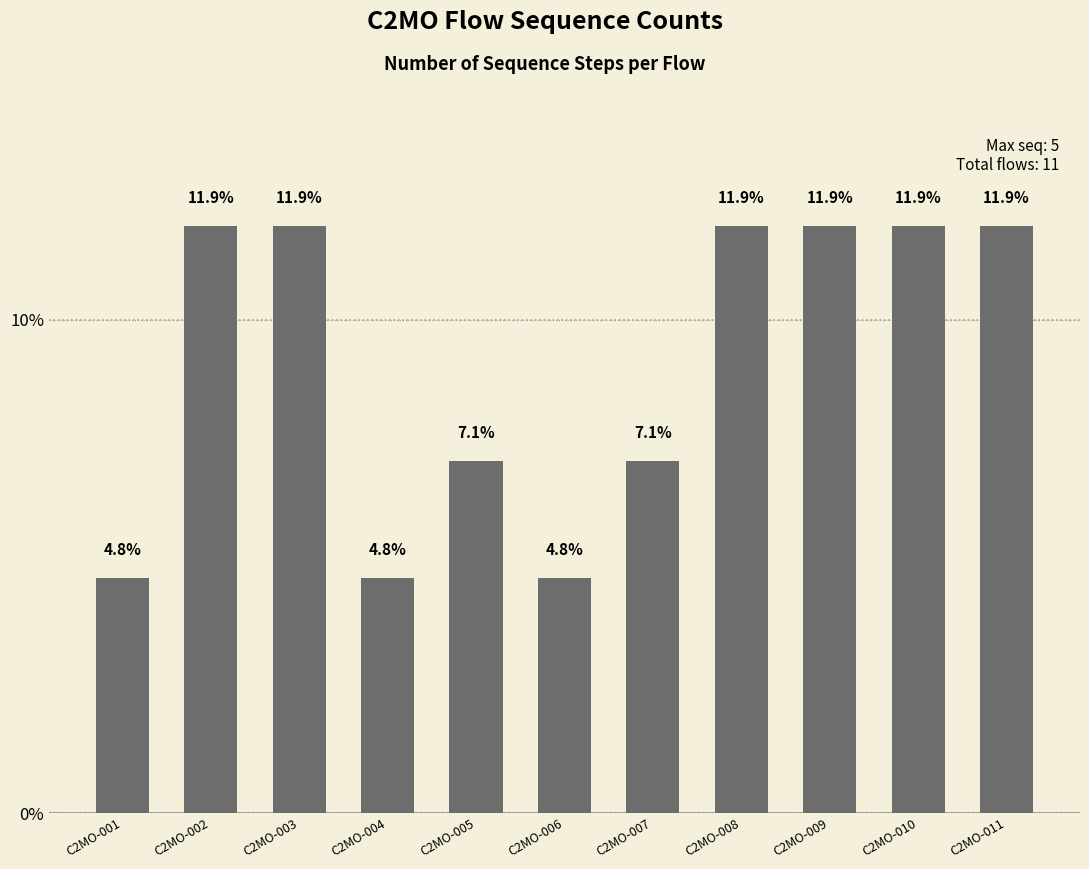

What is the sum of the values at C2MO-010 and C2MO-009?

23.8